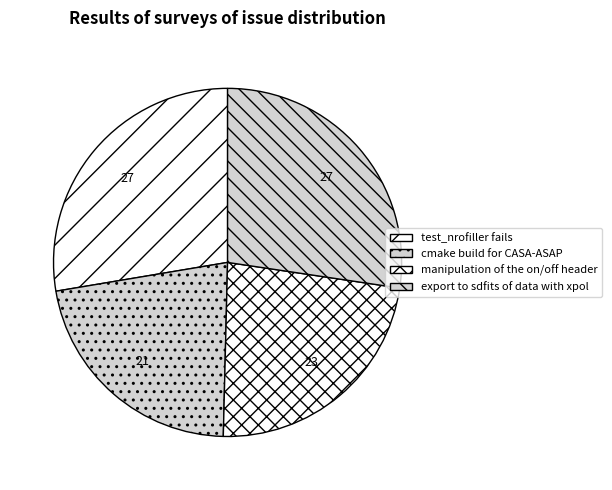

Does export to sdfits of data with xpol account for over 50% of the chart?

No